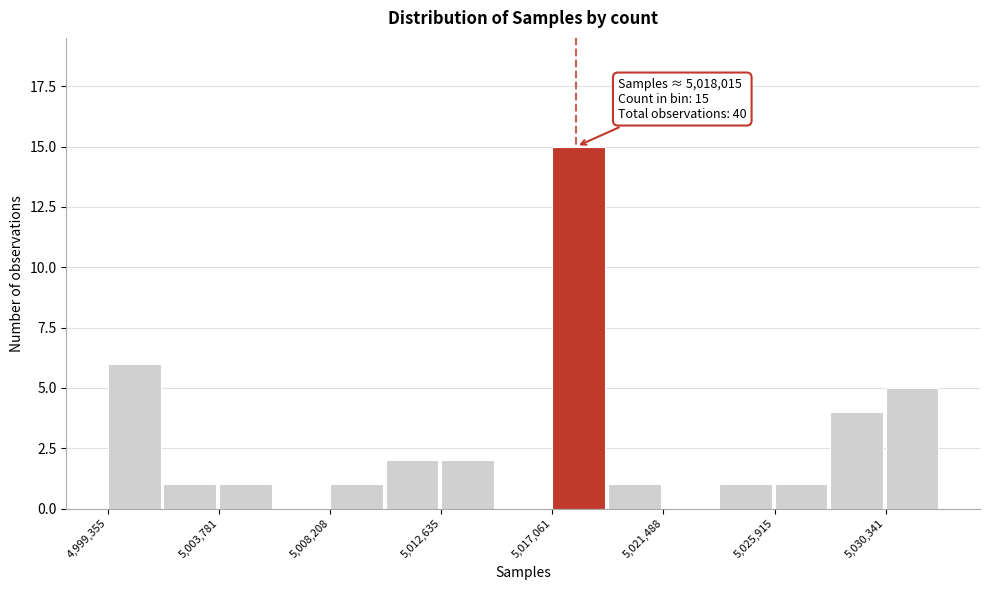

Over which range of the x-axis is the bar tallest?

5017000 to 5019500